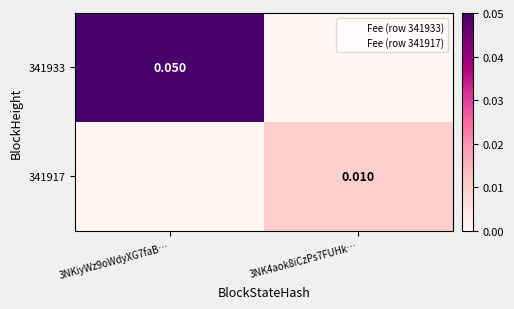

How many distinct data groups are displayed?

2